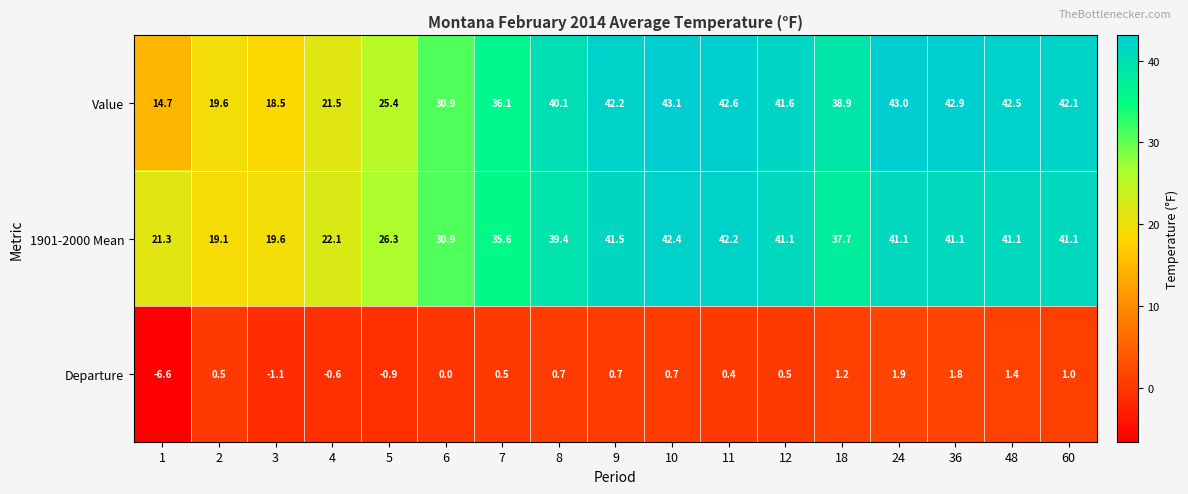

Which series has the largest total across all categories?

Value